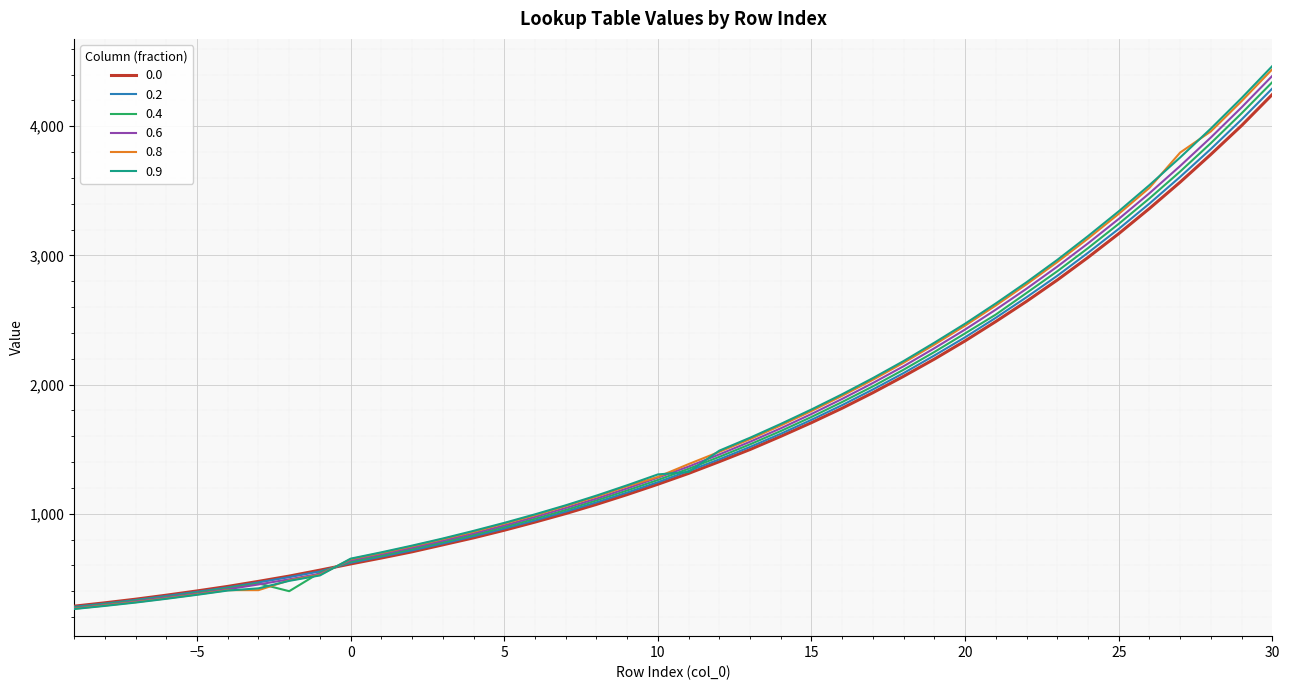

Is it true that 0.9 equals 2132 at 11?

False